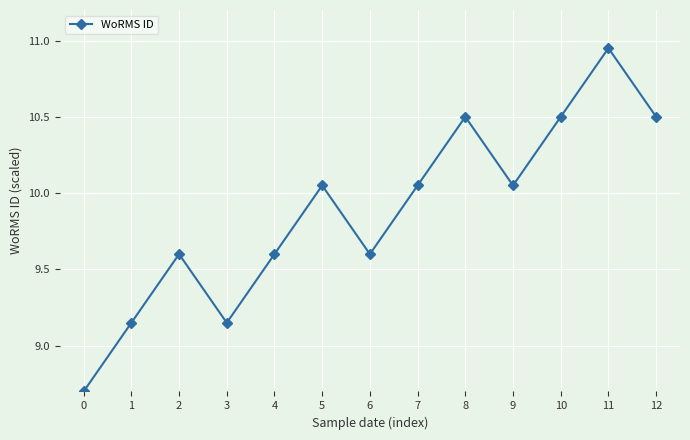

What is the smallest value displayed?

8.7